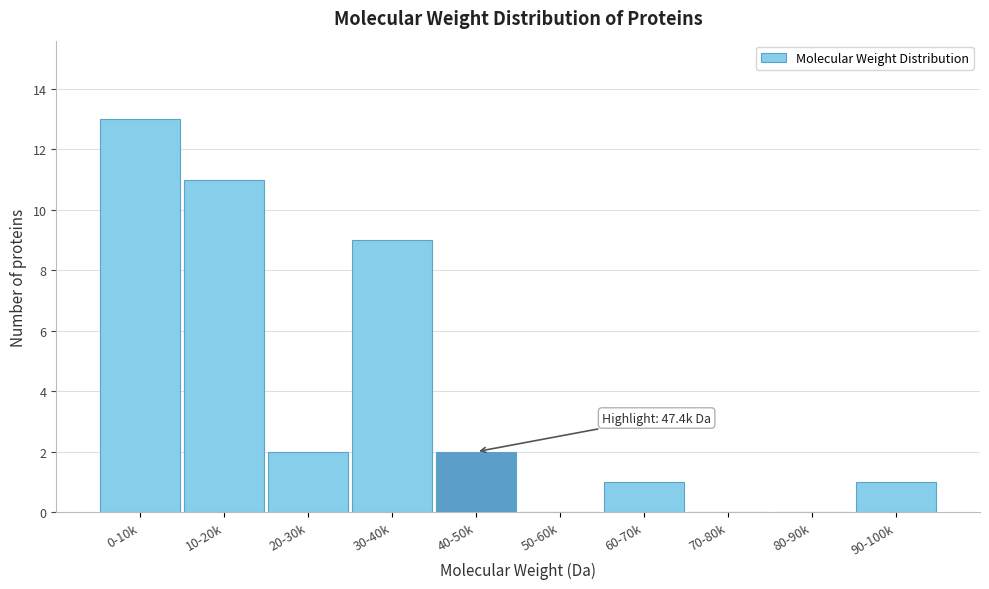

Reading right to left, what are all the values shown in this chart?

90-100k=1	80-90k=0	70-80k=0	60-70k=1	50-60k=0	40-50k=2	30-40k=9	20-30k=2	10-20k=11	0-10k=13